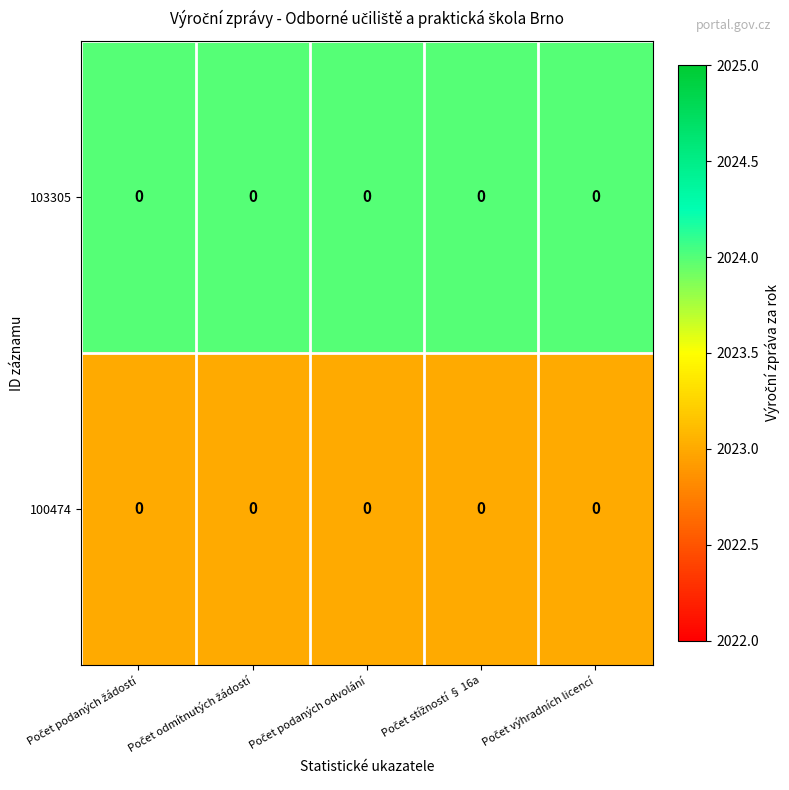

Where is 103305 nearest to the value 2024?

Počet podaných žádostí